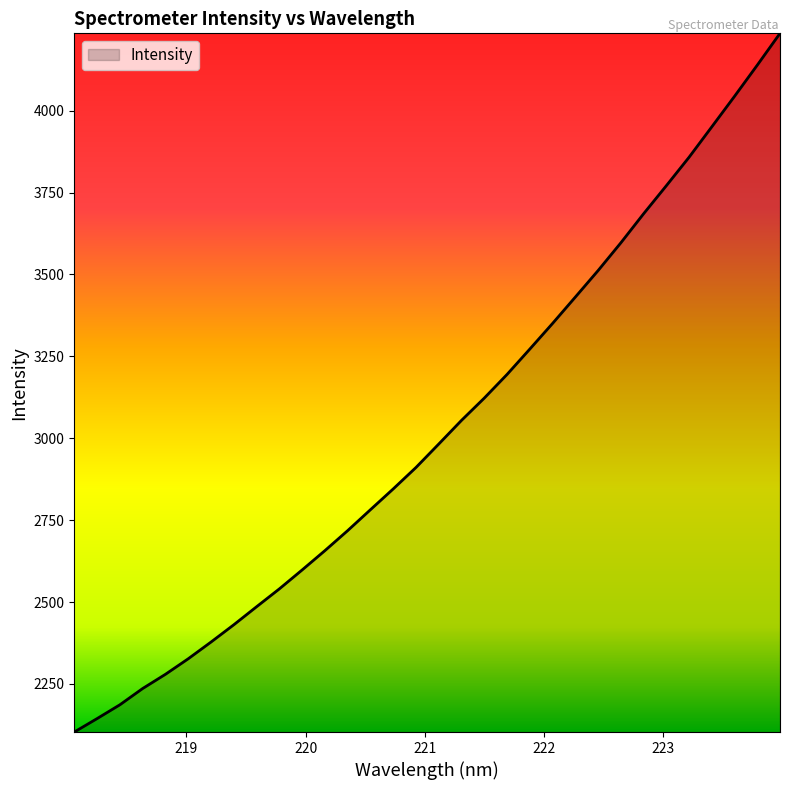

What is the maximum value shown in the chart?

4236.1